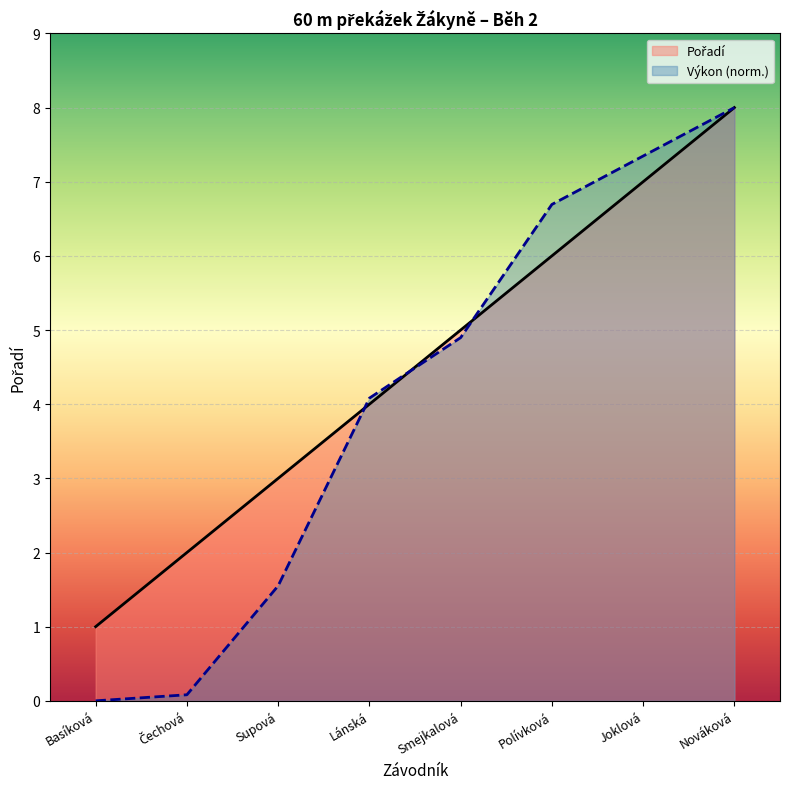

Which series has the widest spread of values?

Výkon (norm.)